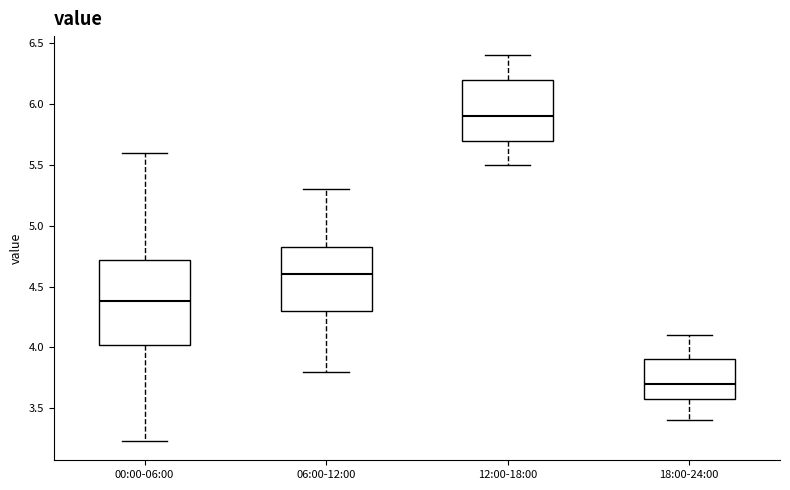

Comparing the boxes themselves (not the whiskers), which one is the tallest?

00:00-06:00